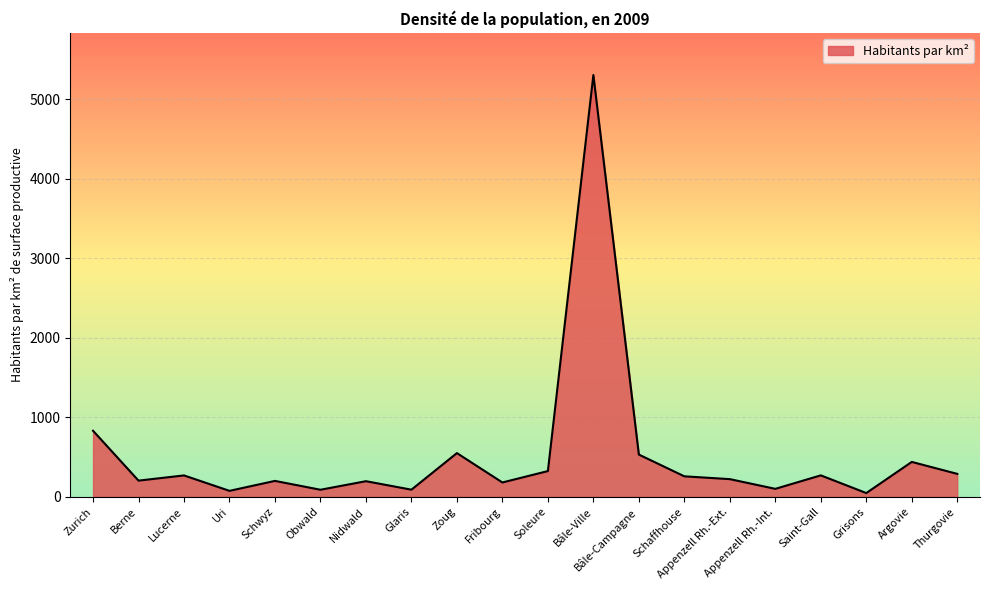

What is the difference between the values at Appenzell Rh.-Ext. and Zoug?

327.5